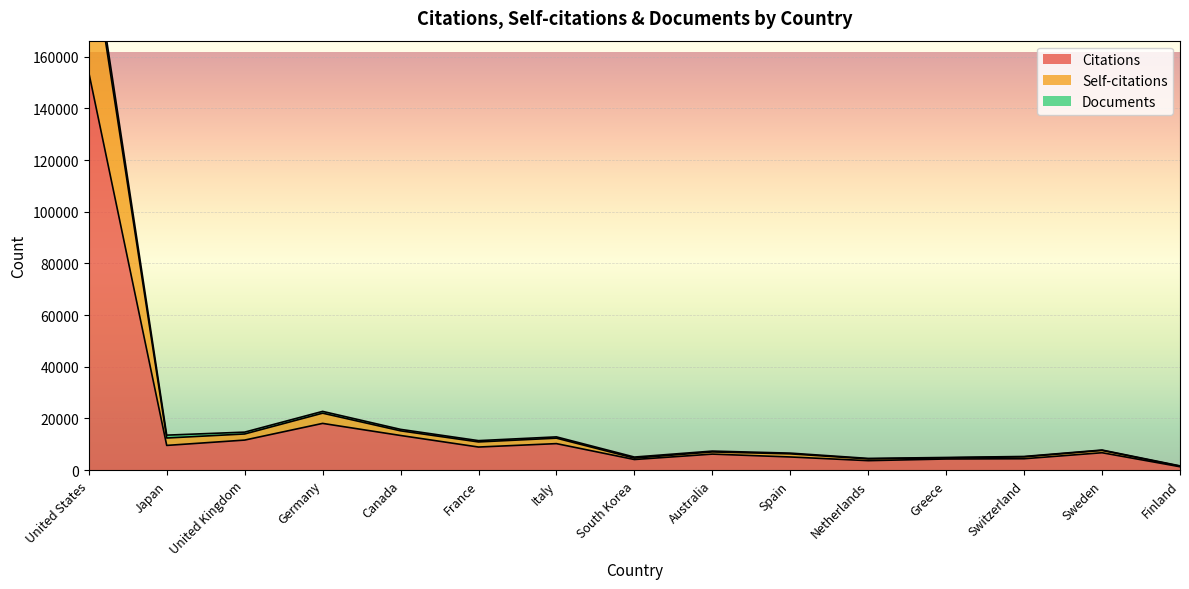

At which label does Citations reach its peak?

United States